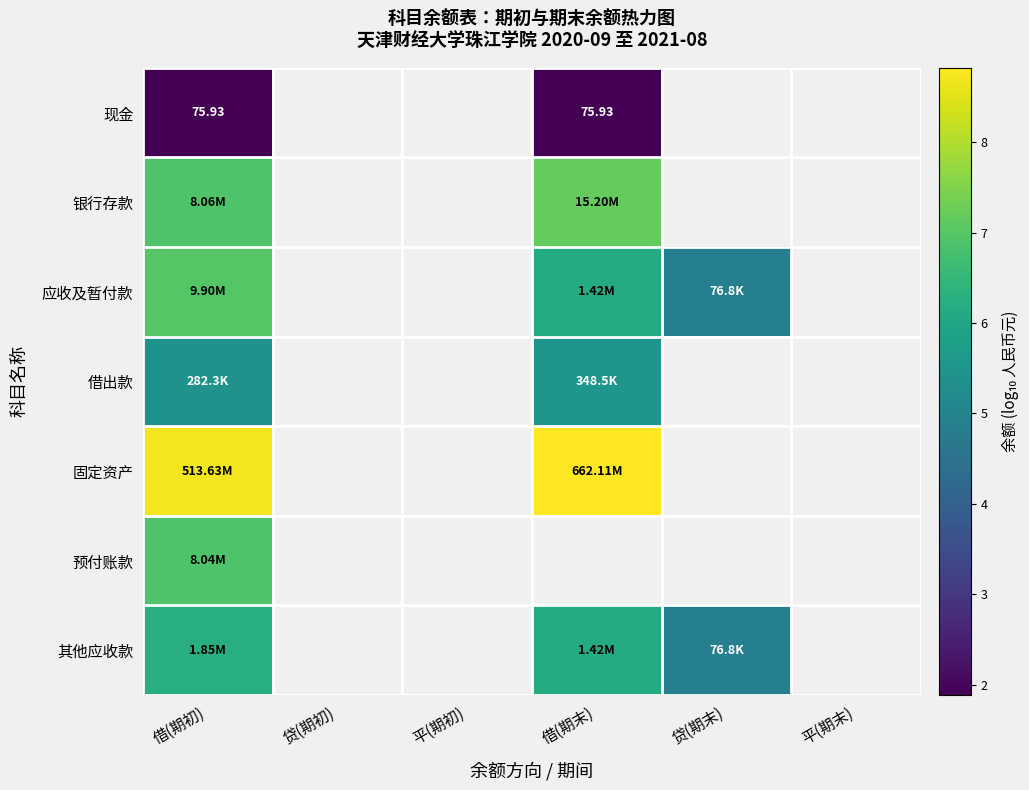

At which label does 现金 reach its peak?

借(期初)